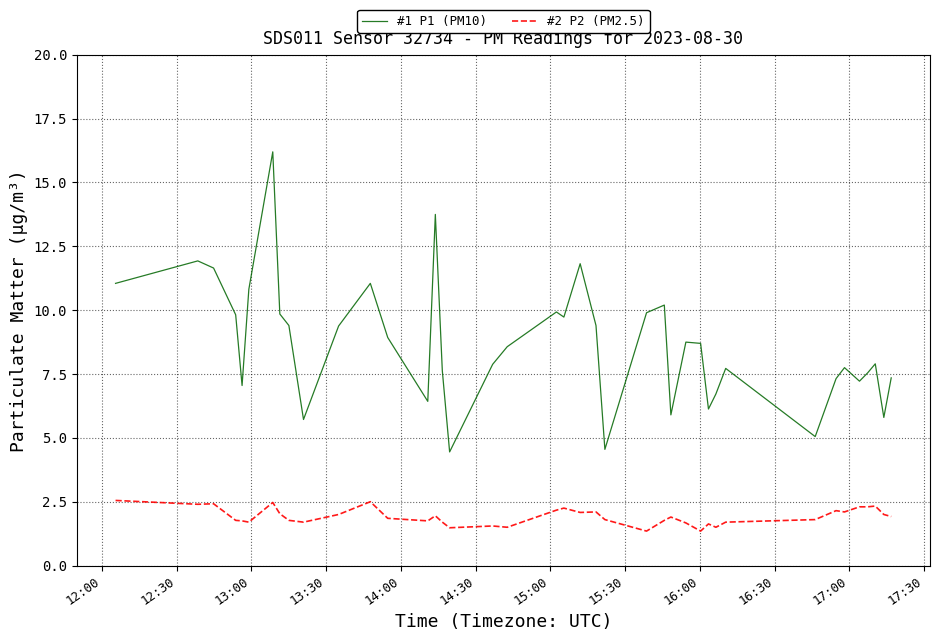

What is the minimum value shown in the chart?

1.4